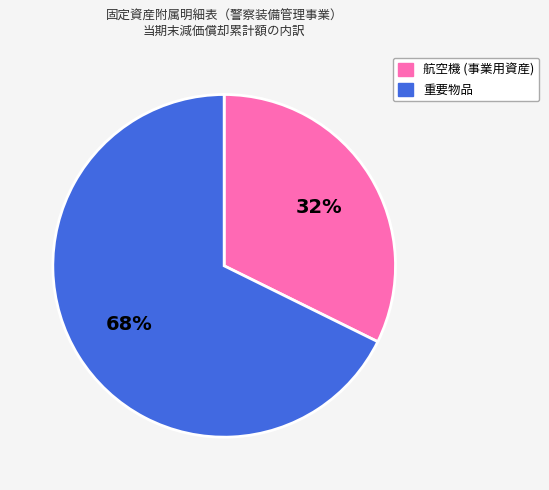

Approximately how many times larger is the value at 重要物品 compared to 航空機 (事業用資産)?

2.1